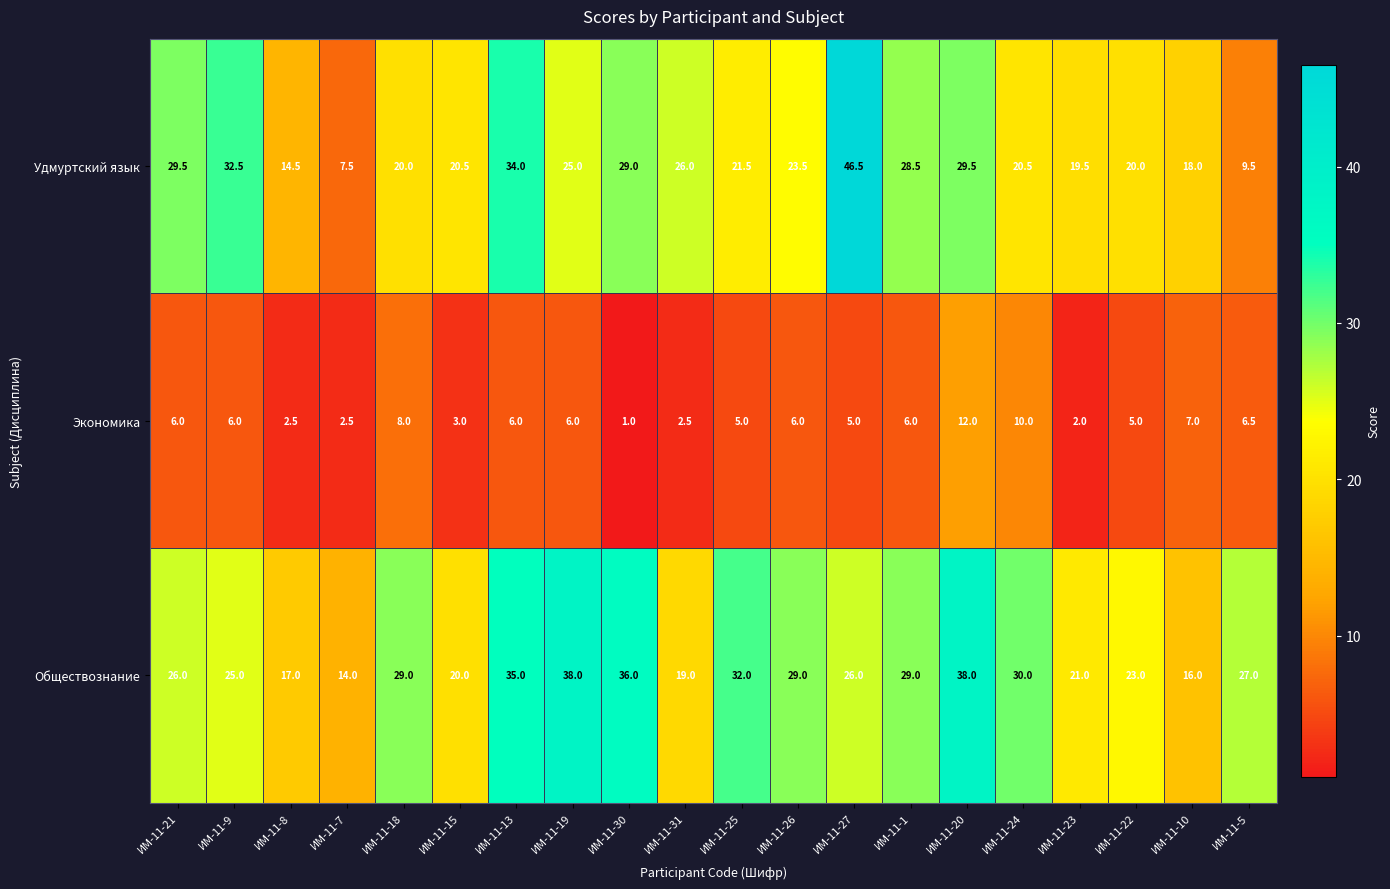

At which category is the sum across all series the highest?

ИМ-11-20